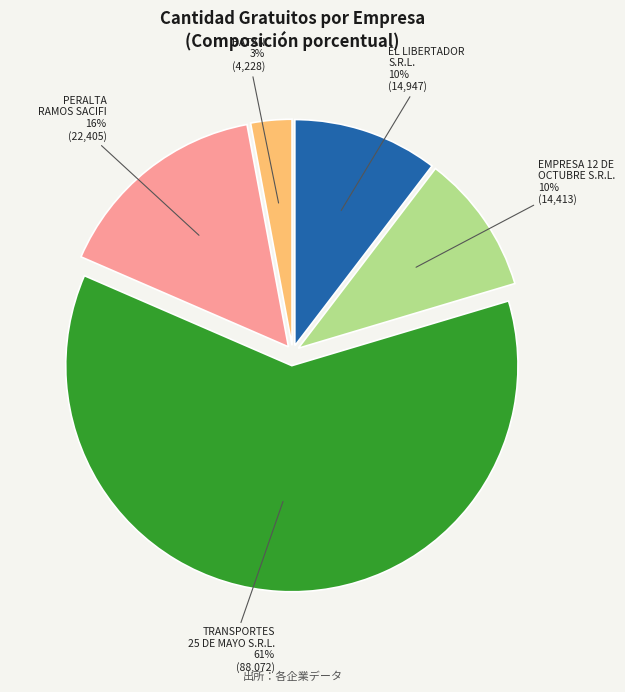

What is the ratio of the value at BATAN to the value at PERALTA RAMOS SACIFI?

0.2